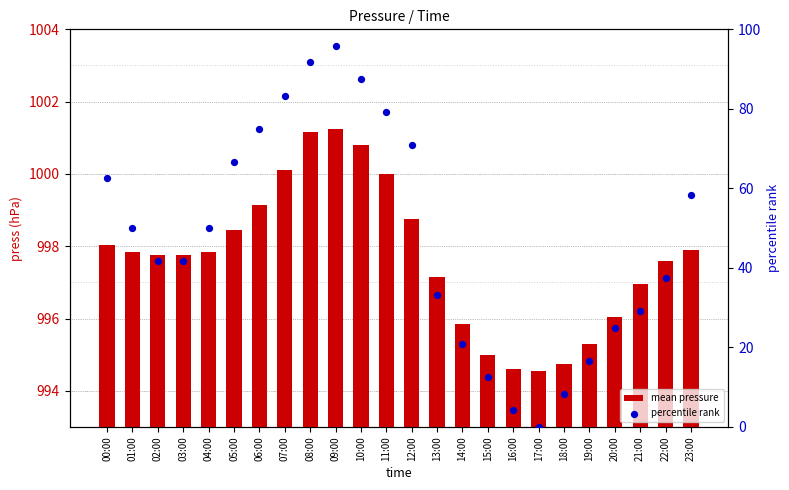

Which series reaches the maximum Y coordinate?

mean pressure